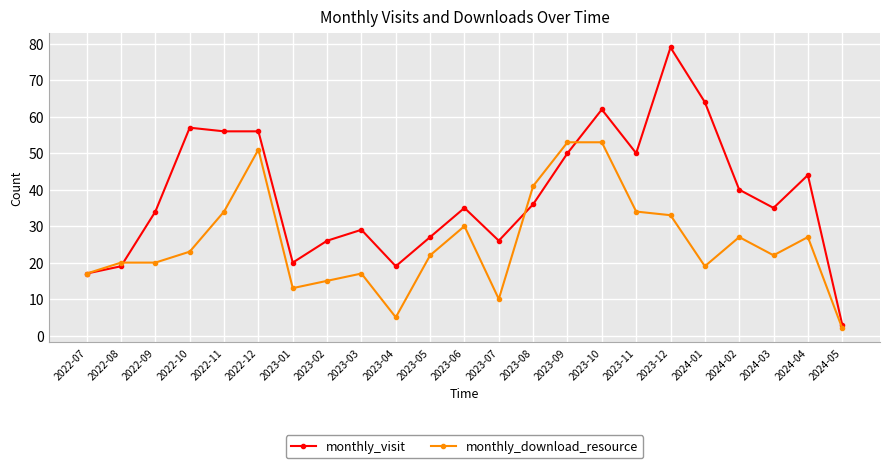

True or false: monthly_visit has more than 1 interior local peaks.

True